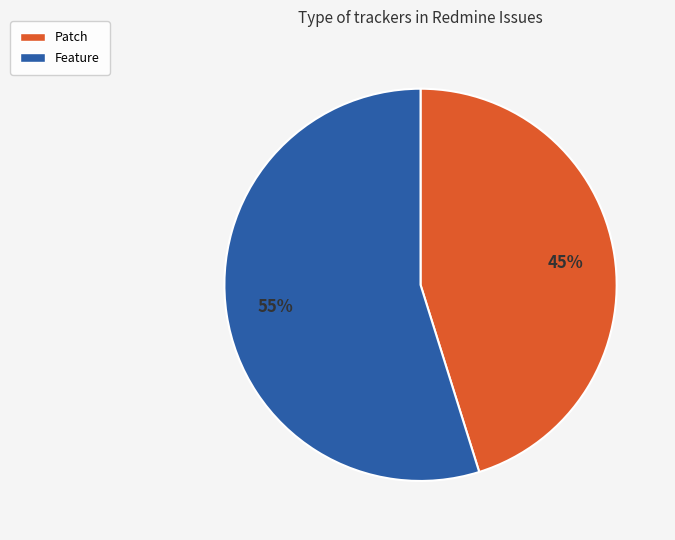

Which category has the smallest portion of the pie?

Patch